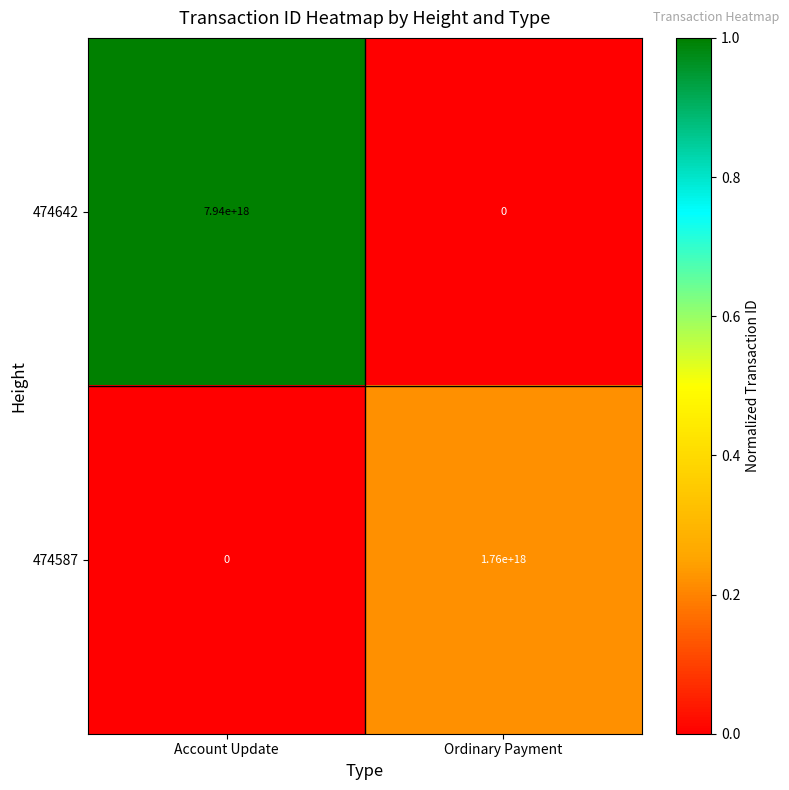

Is the value of 474642 at Account Update greater than the value of 474587 at Ordinary Payment?

Yes